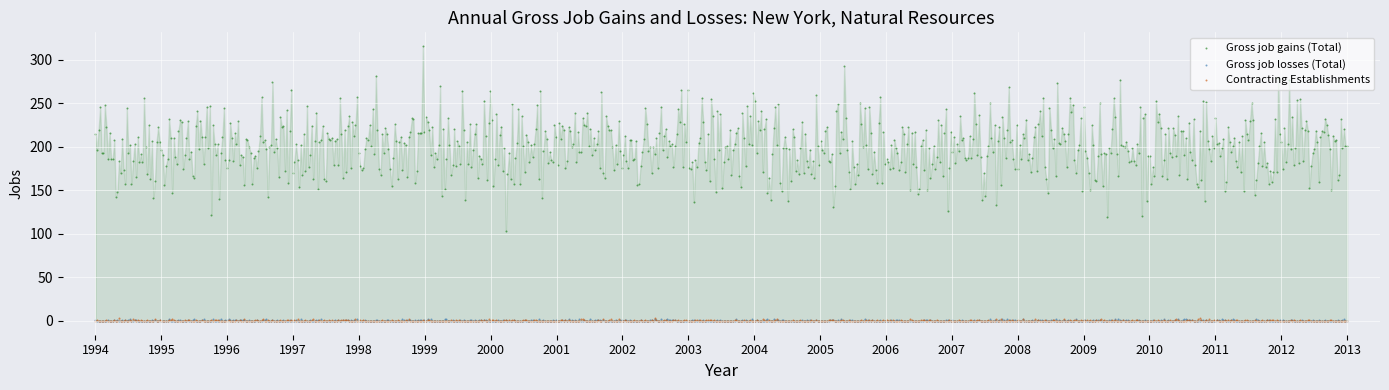

What are all the series names shown in the legend?

Gross job gains (Total), Gross job losses (Total), Contracting Establishments